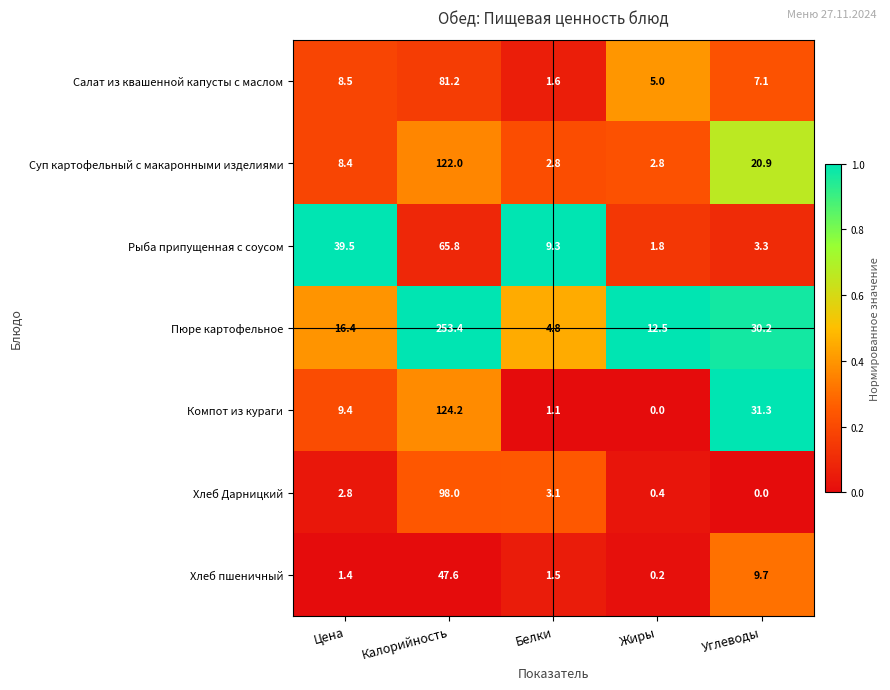

Is it true that Суп картофельный с макаронными изделиями equals 61.1 at Калорийность?

False